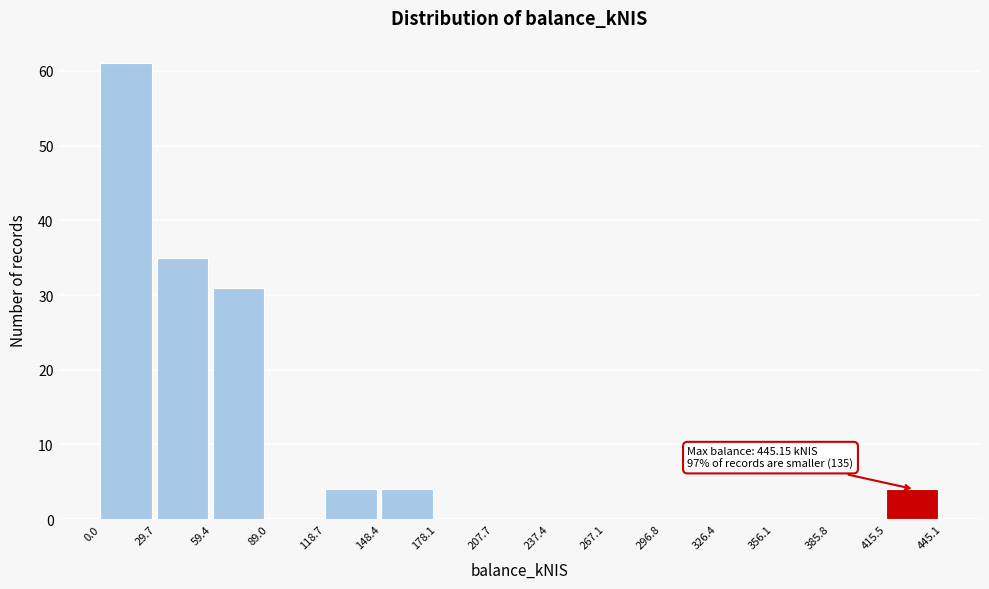

Over which range of the x-axis is the bar tallest?

0.0 to 29.7